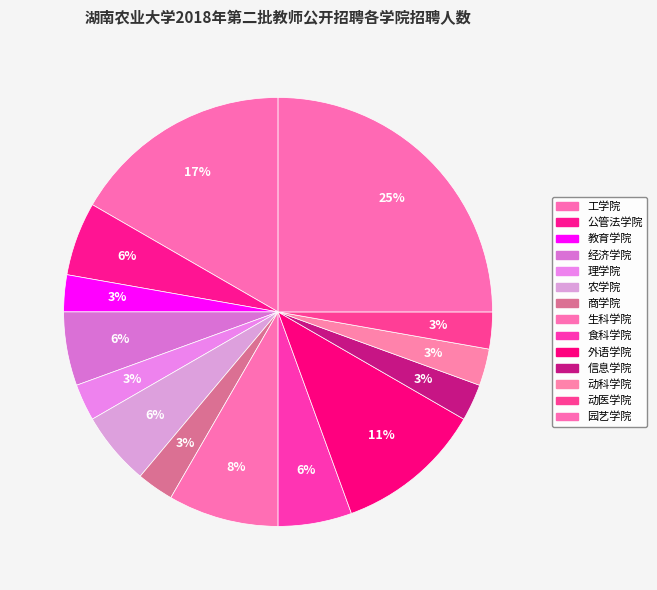

How many segments does this pie chart have?

14